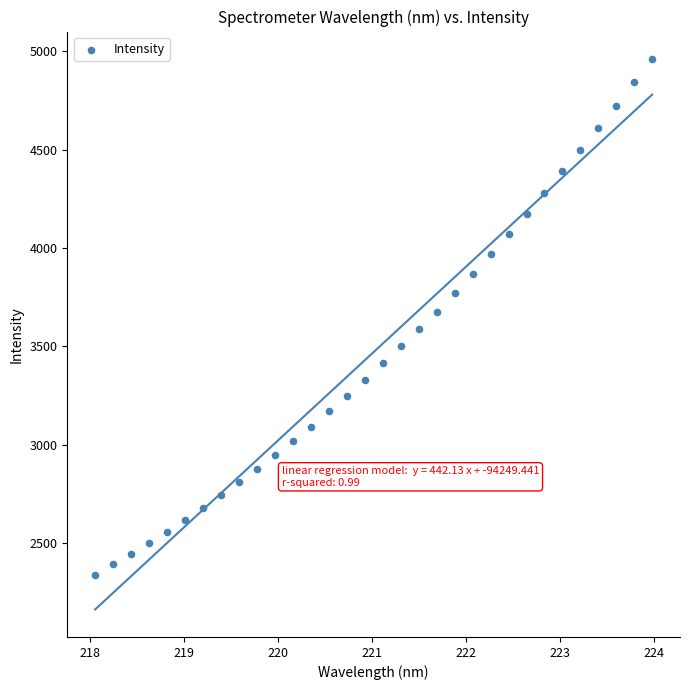

What is the range of X values (max minus min)?

5.9